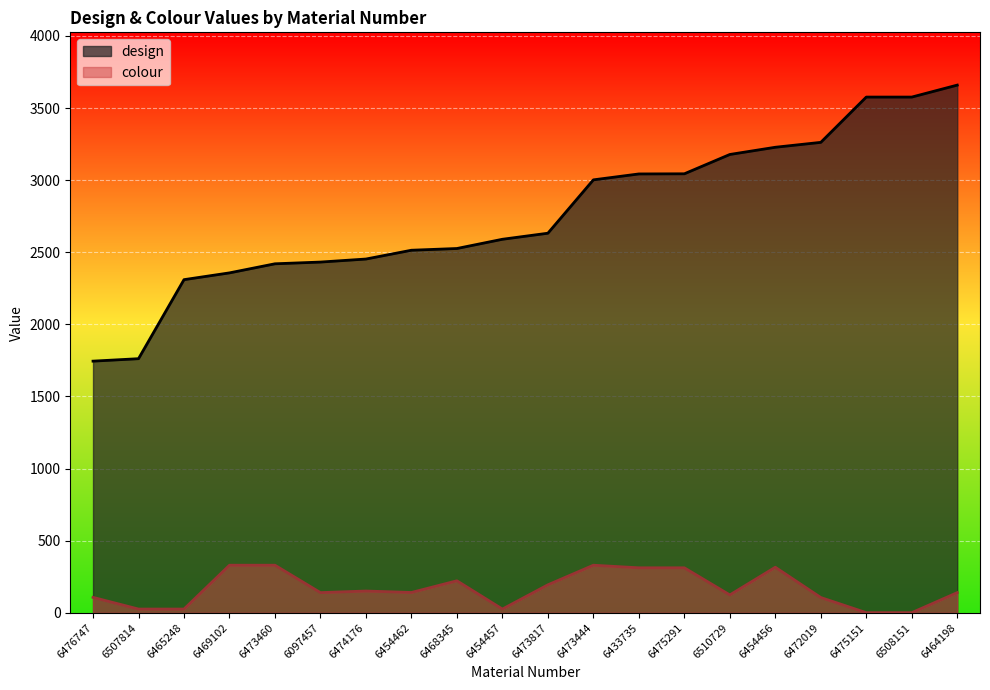

What is the label of the 1st point from the right?

6464198